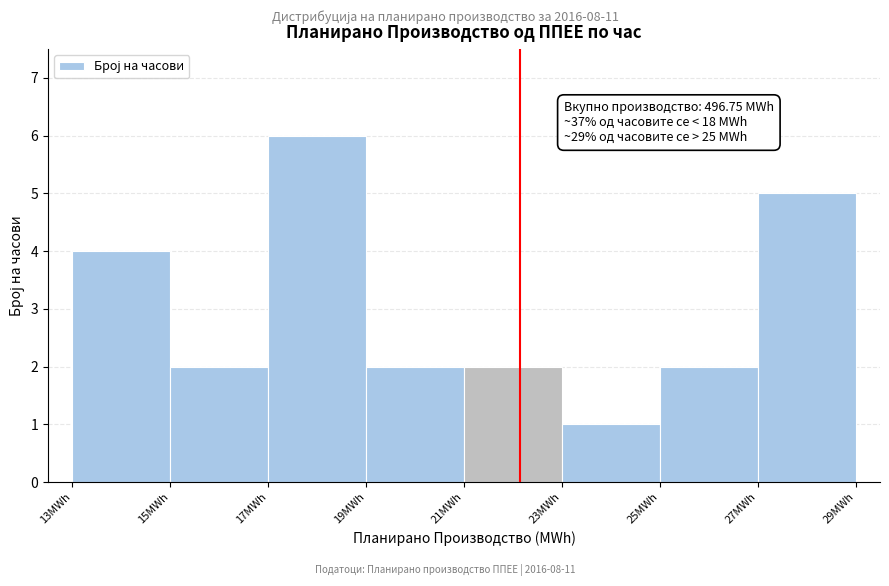

Which range on the x-axis has the tallest bar?

17 to 19